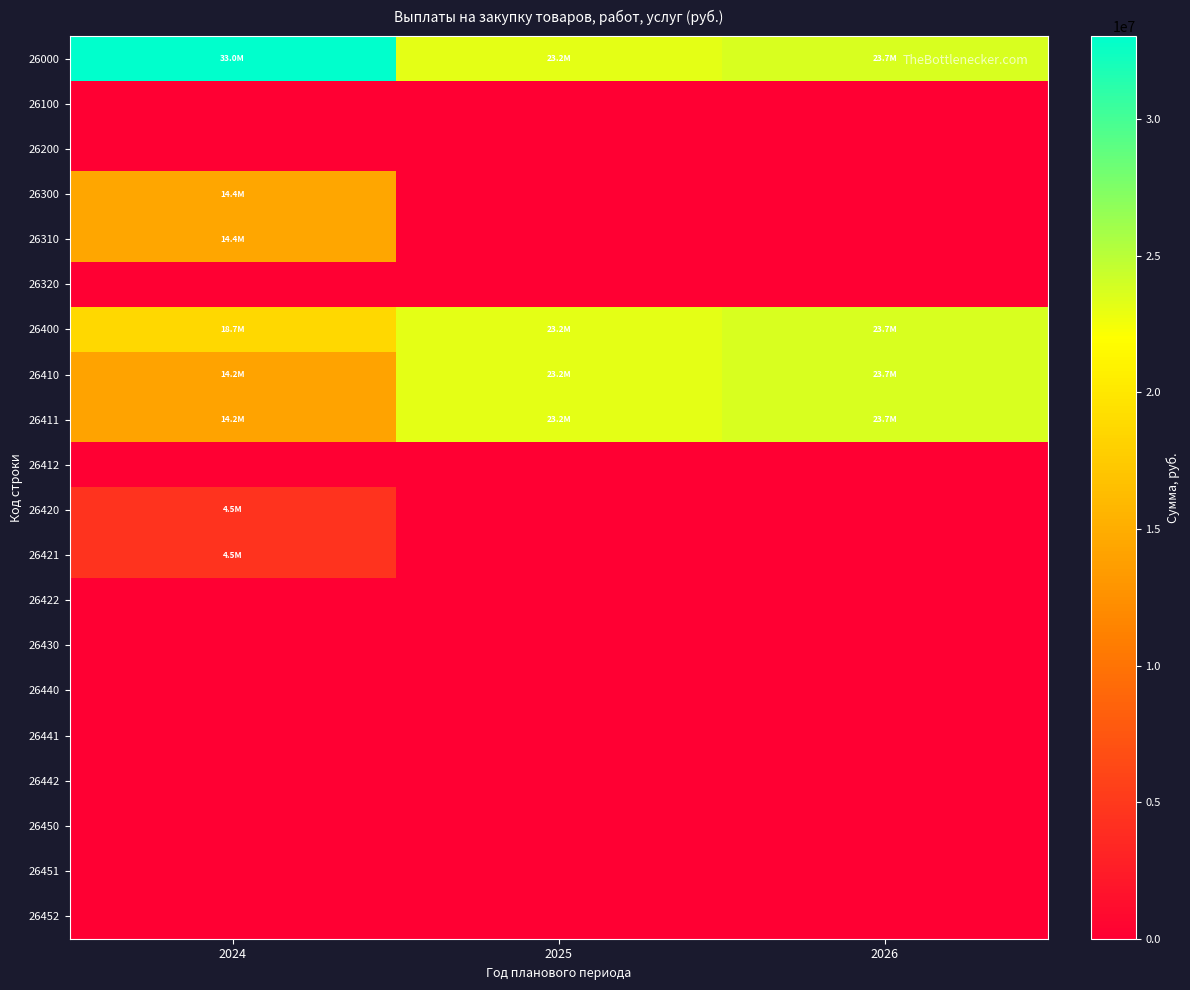

At how many categories does at least one series exceed 28273888?

1